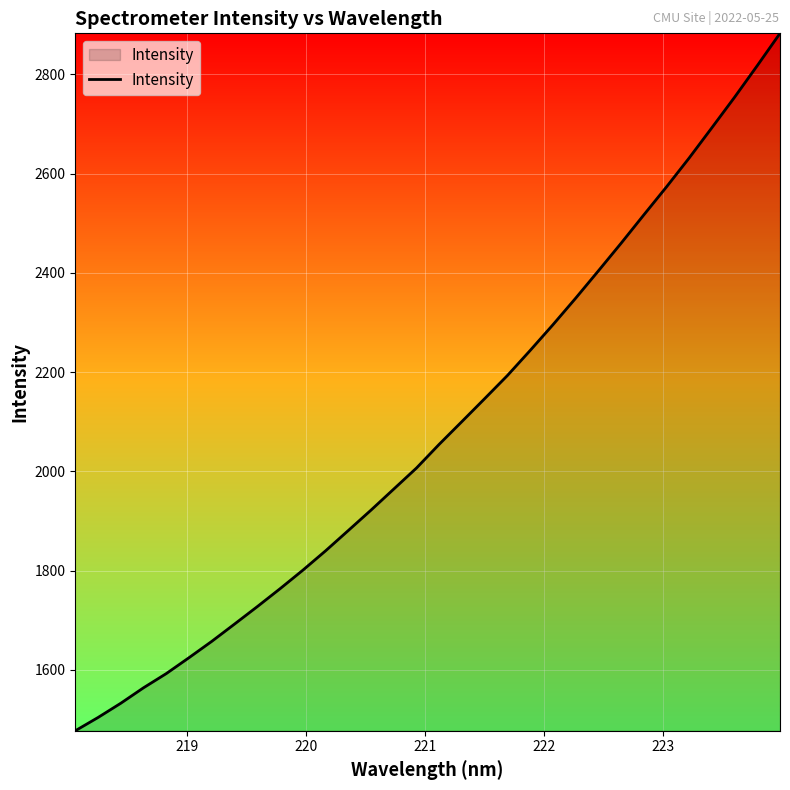

What is the difference between the maximum and minimum values?

1405.0